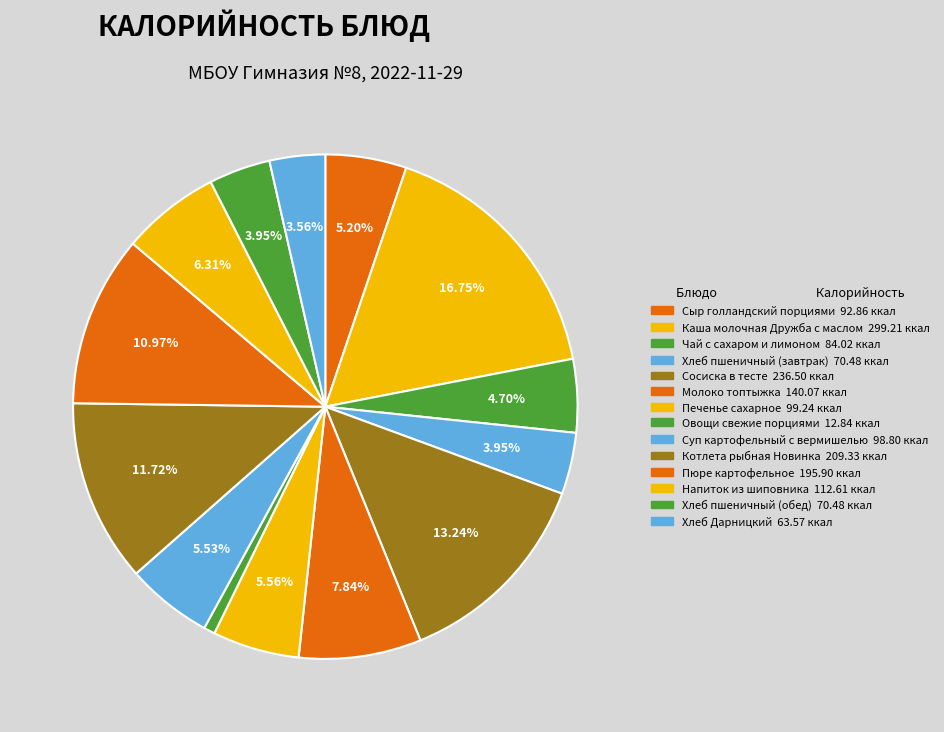

Combined, do Хлеб пшеничный (завтрак) and Чай с сахаром и лимоном account for over 50%?

No